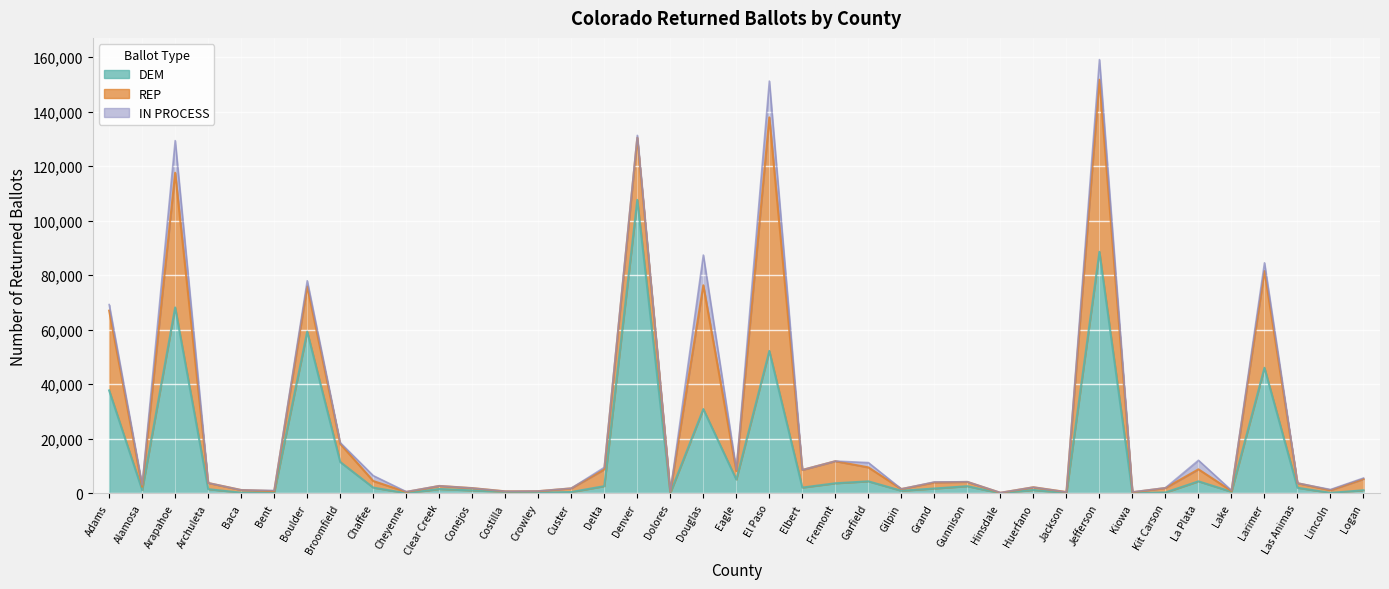

Does the chart display data point markers on the line(s)?

No